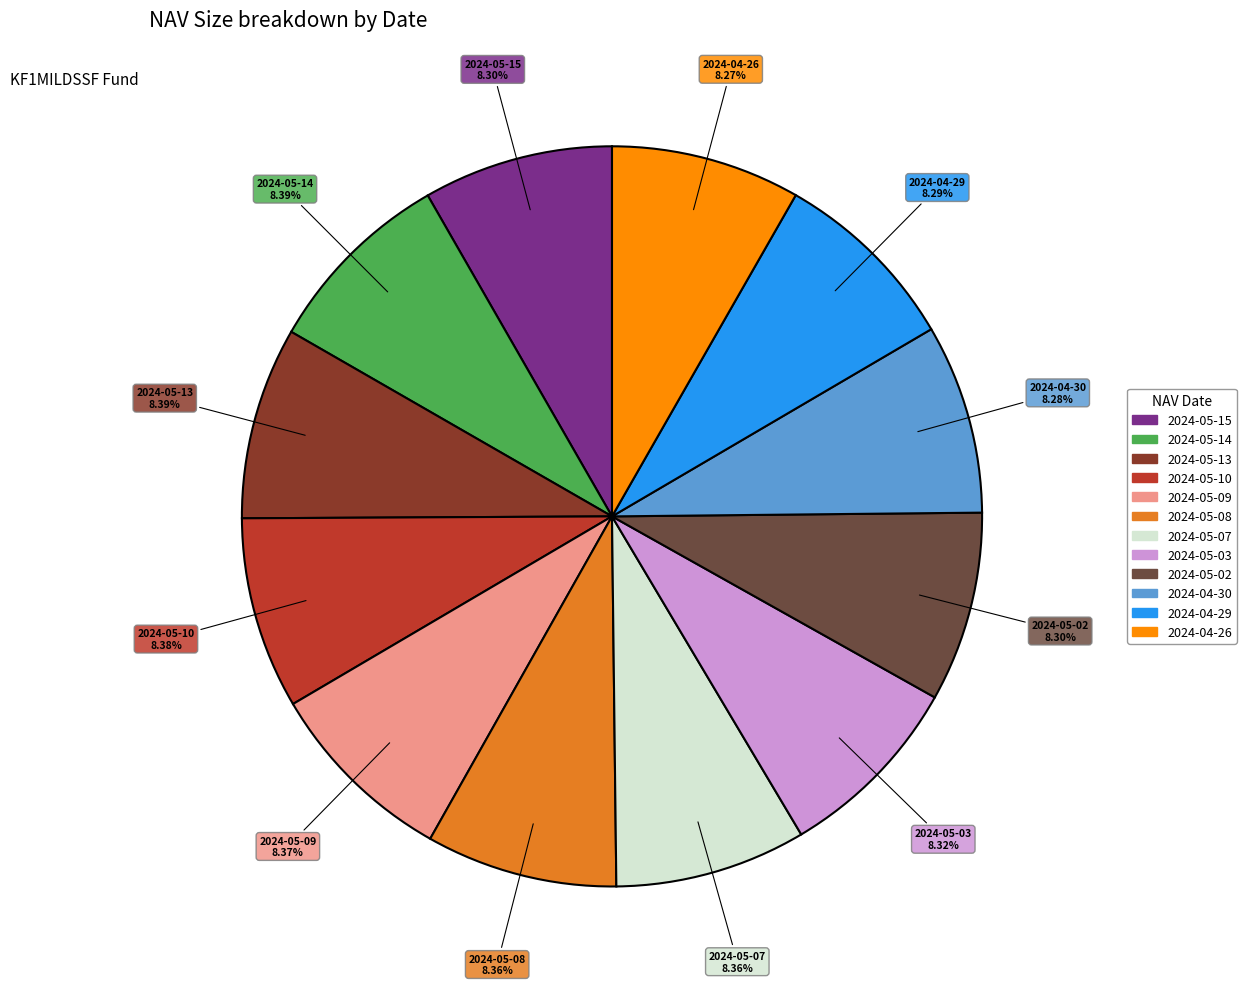

What percentage do 2024-05-07 and 2024-05-03 together represent?

16.7%